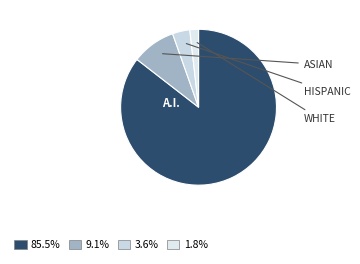

Is there a majority slice in this chart?

Yes